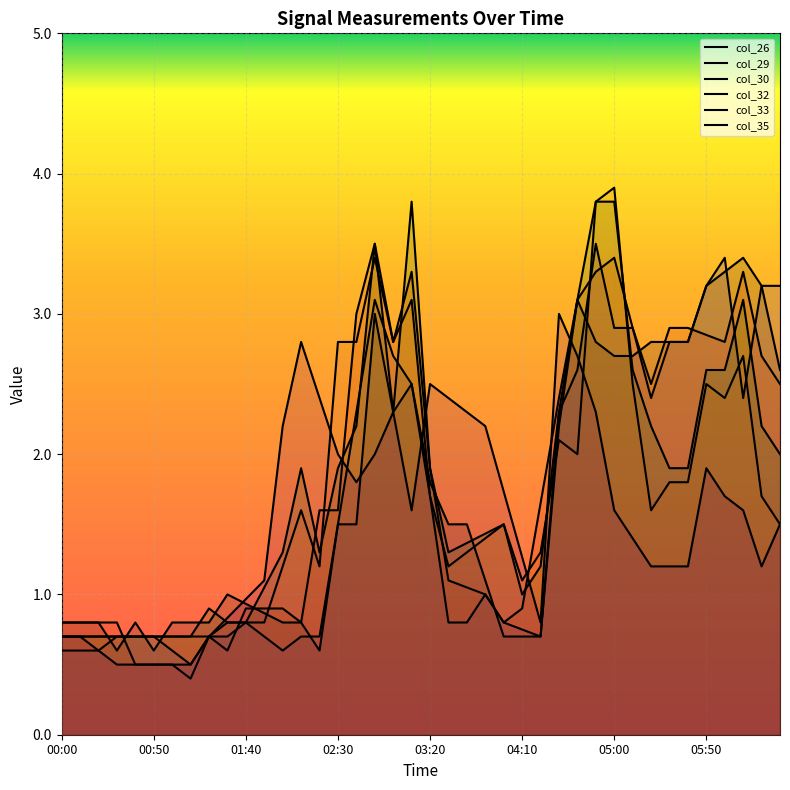

What is the average value of the col_26 series?

1.7